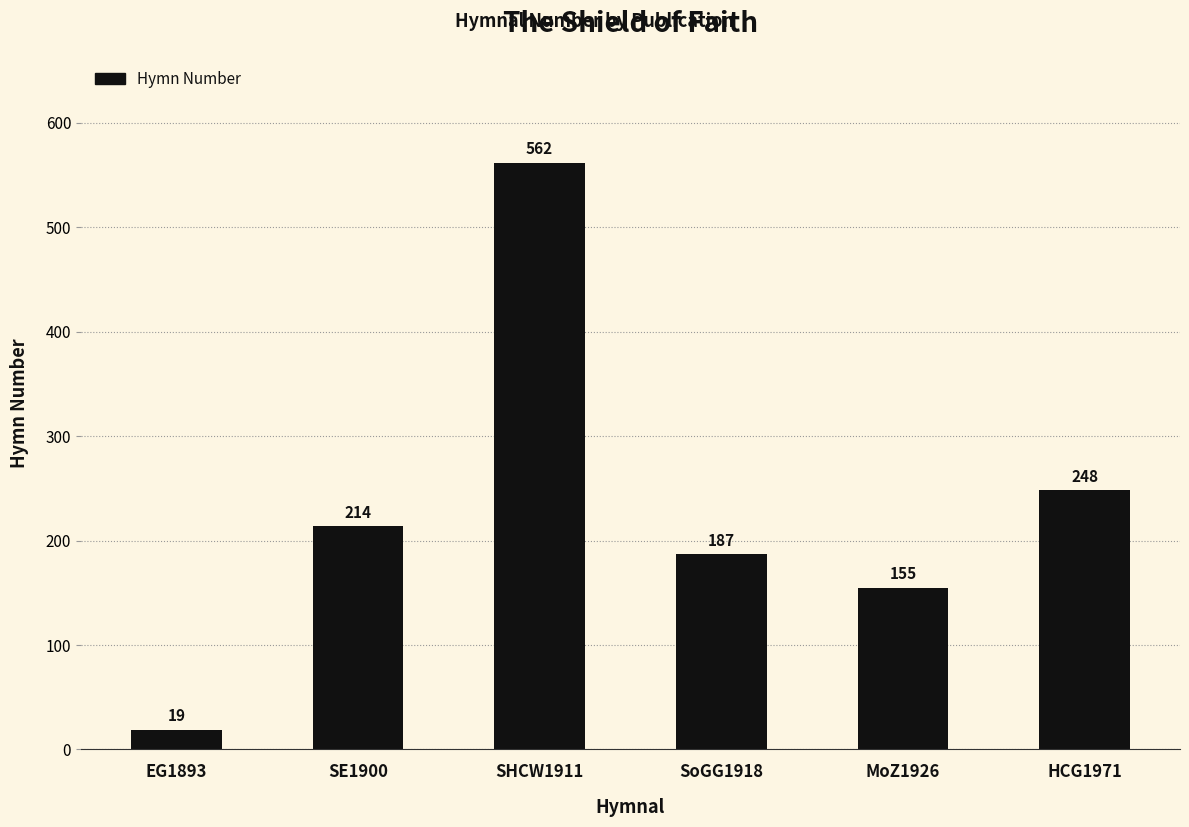

What is the change in value from SE1900 to HCG1971?

+34